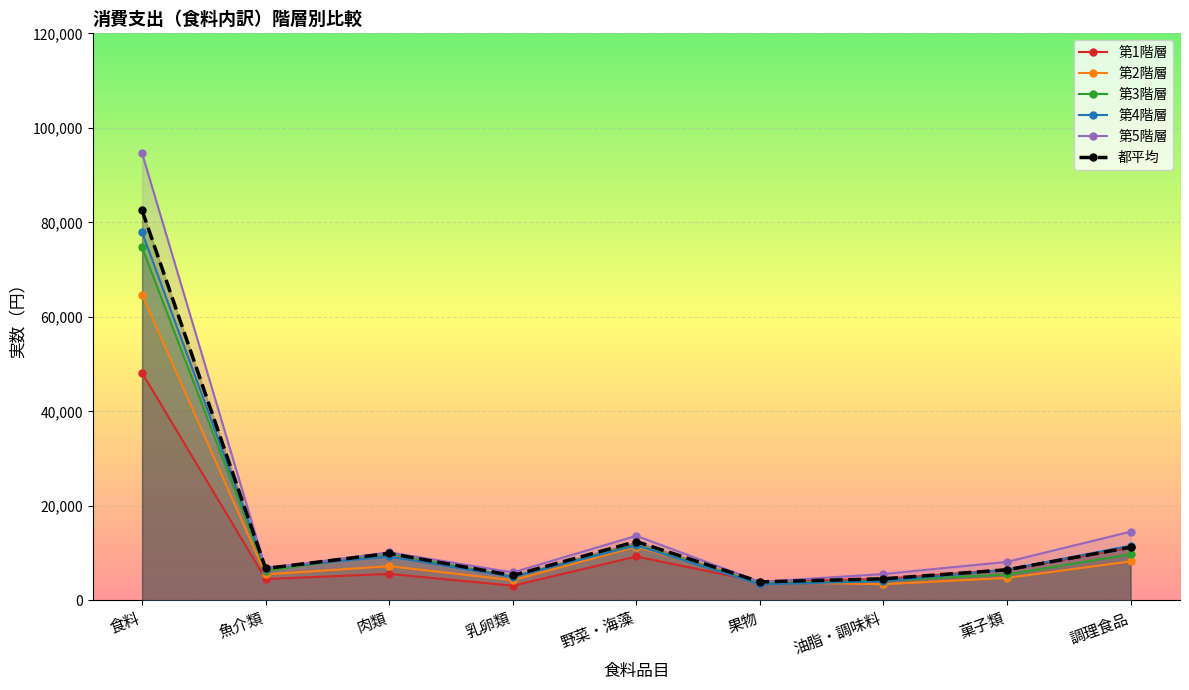

At which label is 第1階層 closest to 25643?

調理食品